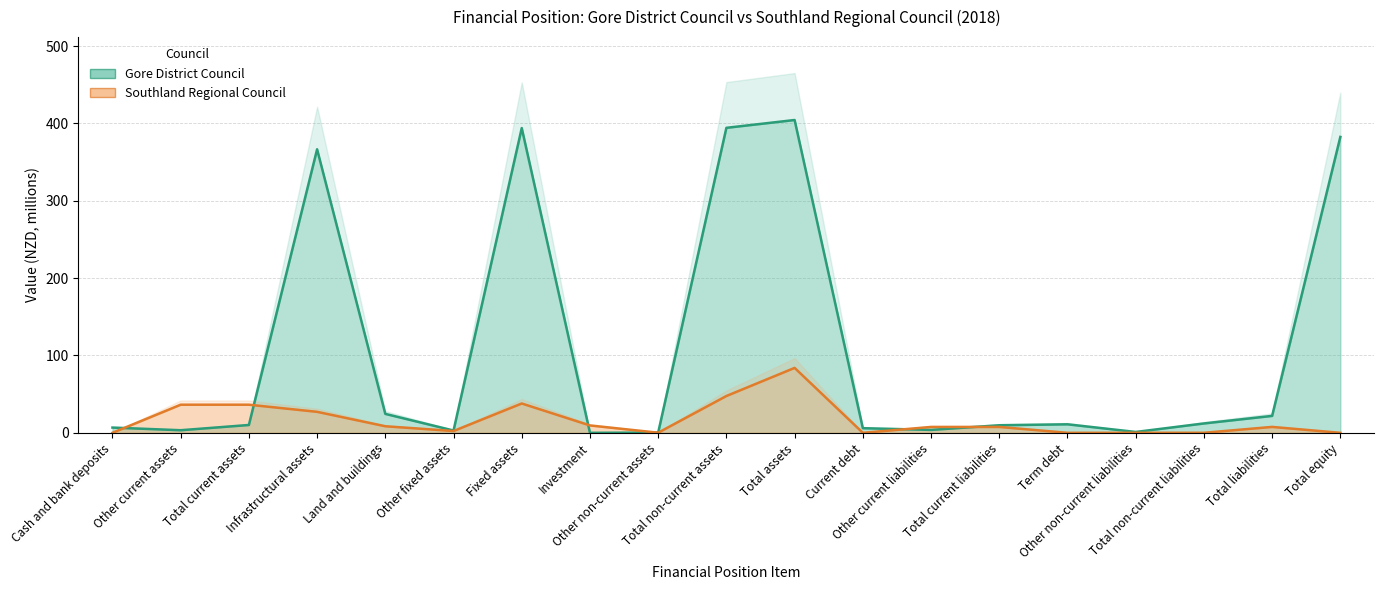

At which category is the sum across all series the highest?

Total assets